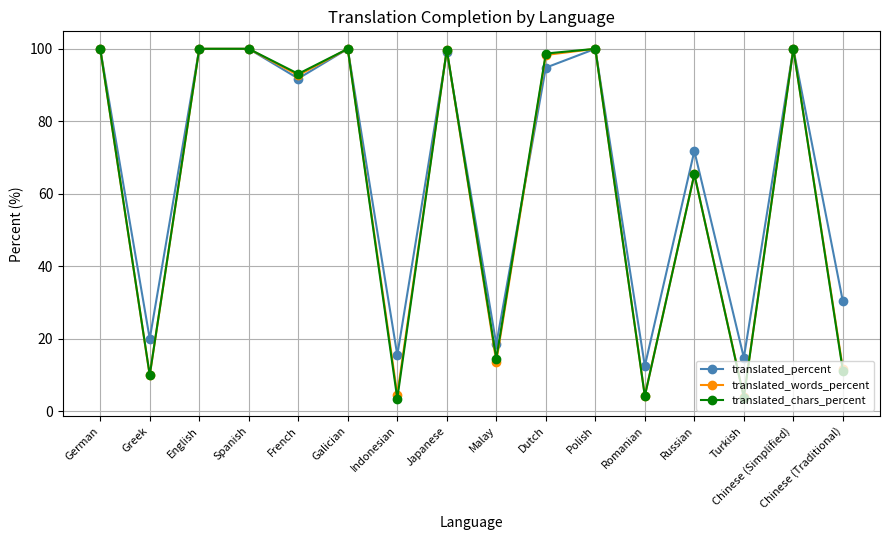

What is the label of the 1st point from the right?

Chinese (Traditional)